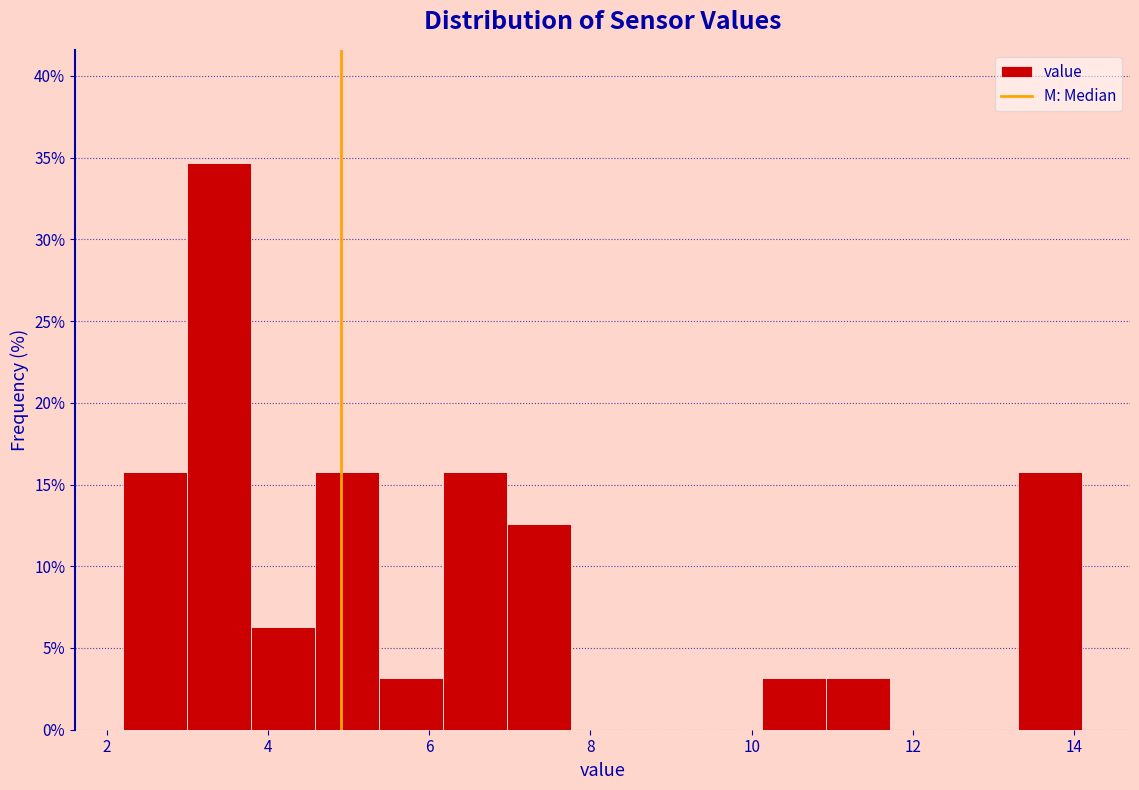

Read against the x-axis, roughly where is the centre of the tallest bar?

3.4